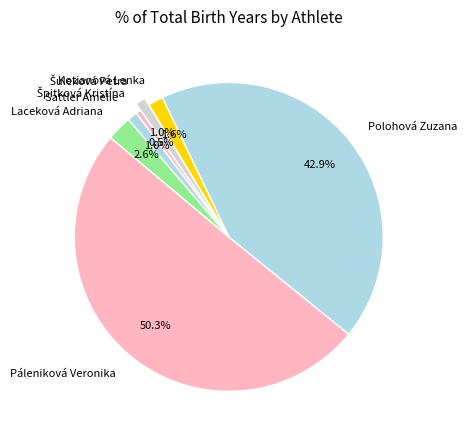

To the nearest percent, what percentage of the pie is Laceková Adriana?

3%